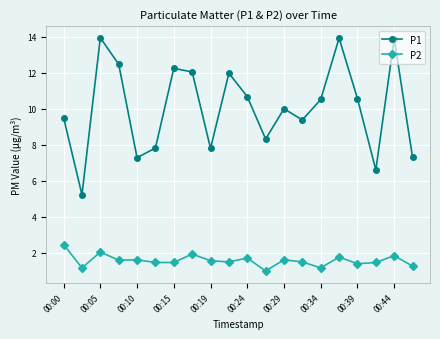

How many lines are shown in the chart?

2